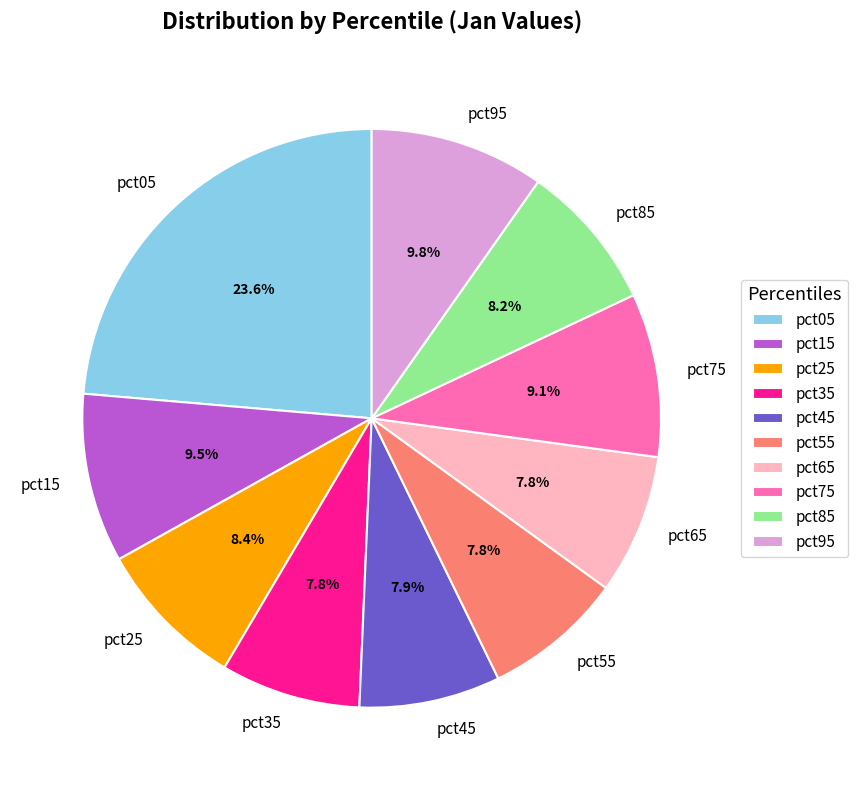

What is the largest slice in the pie chart?

pct05